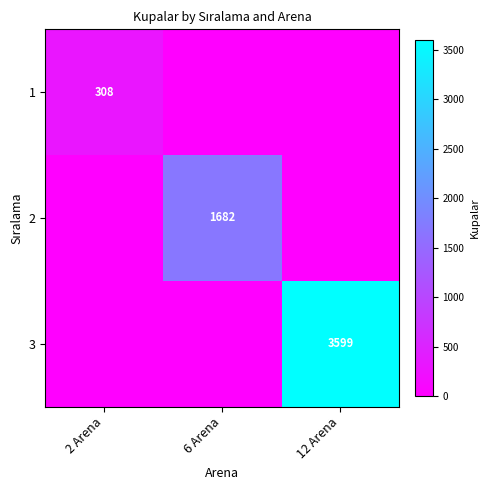

Is it true that 3 equals 5112 at 12 Arena?

False